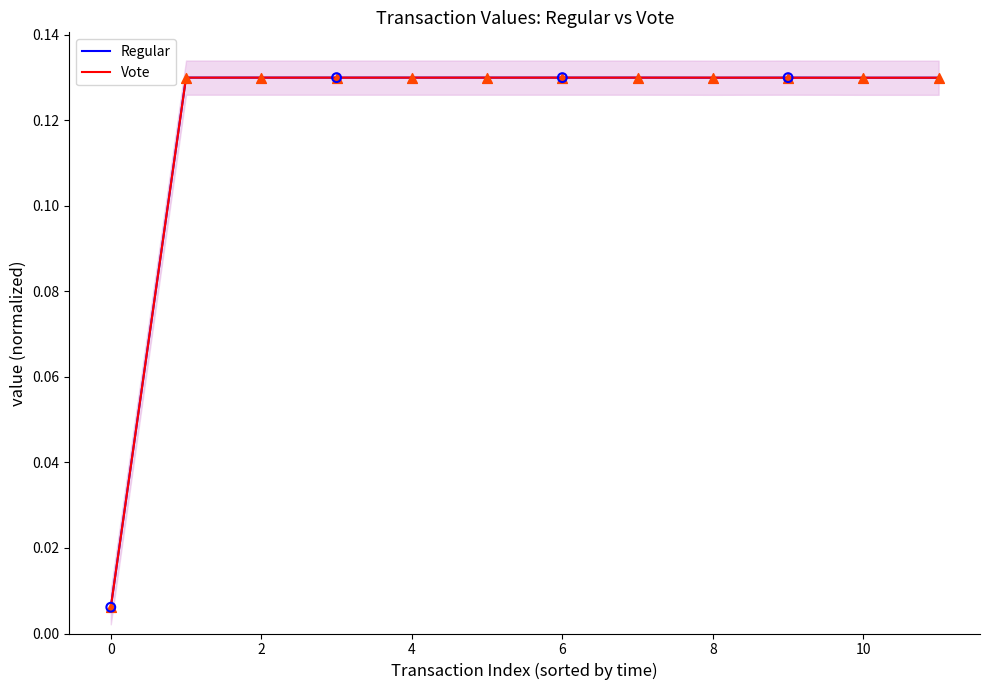

Which series has the widest spread of Y values?

Regular